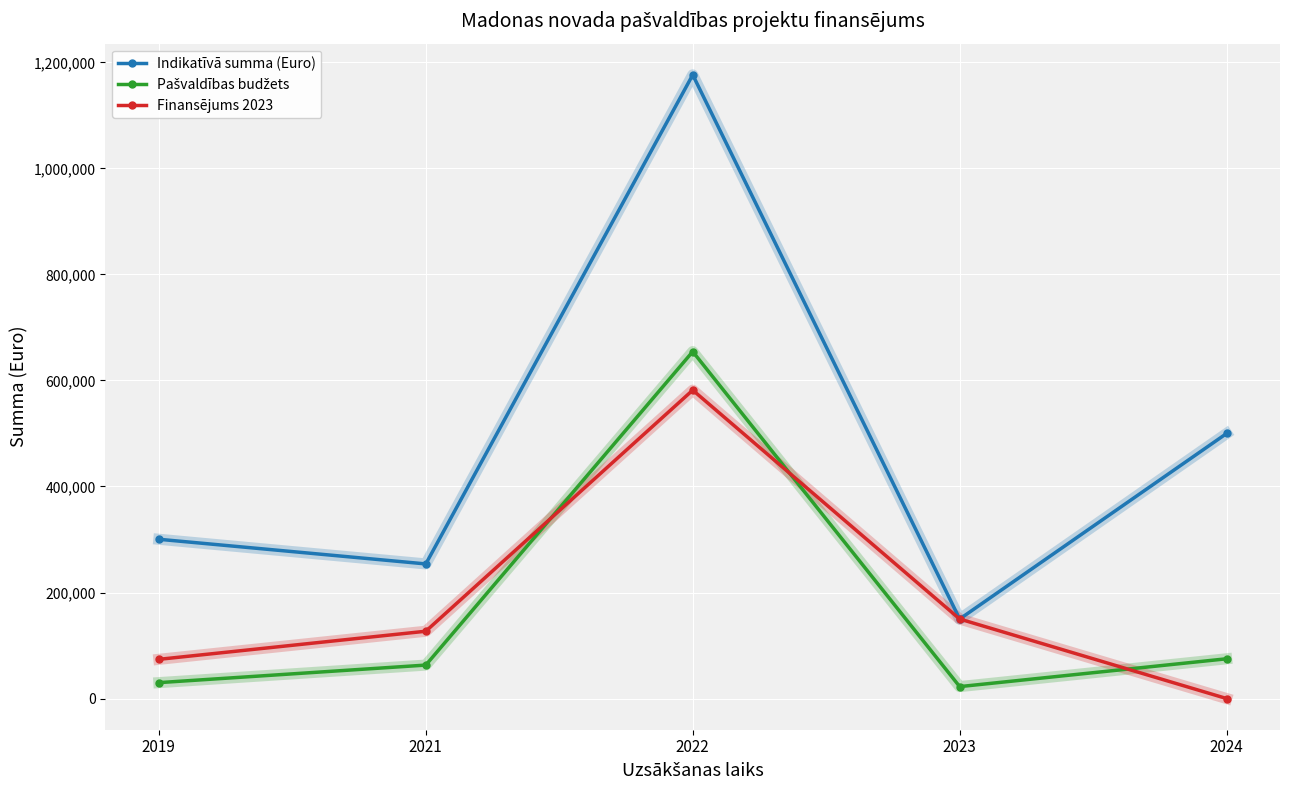

What is the maximum value shown in the chart?

1176522.4